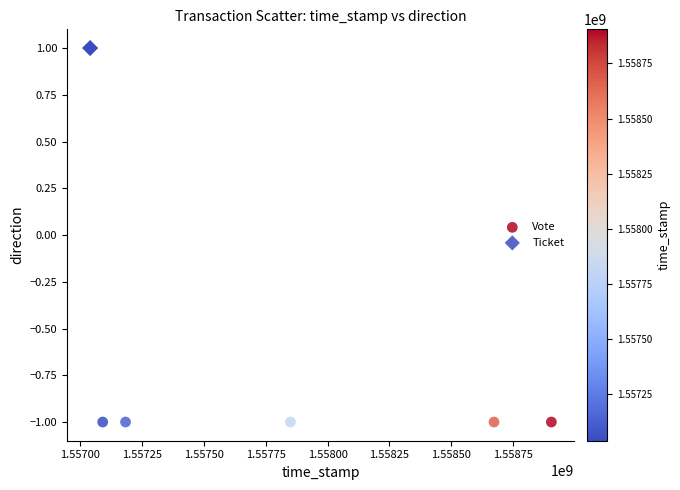

Which series contains the lowest Y value?

Vote